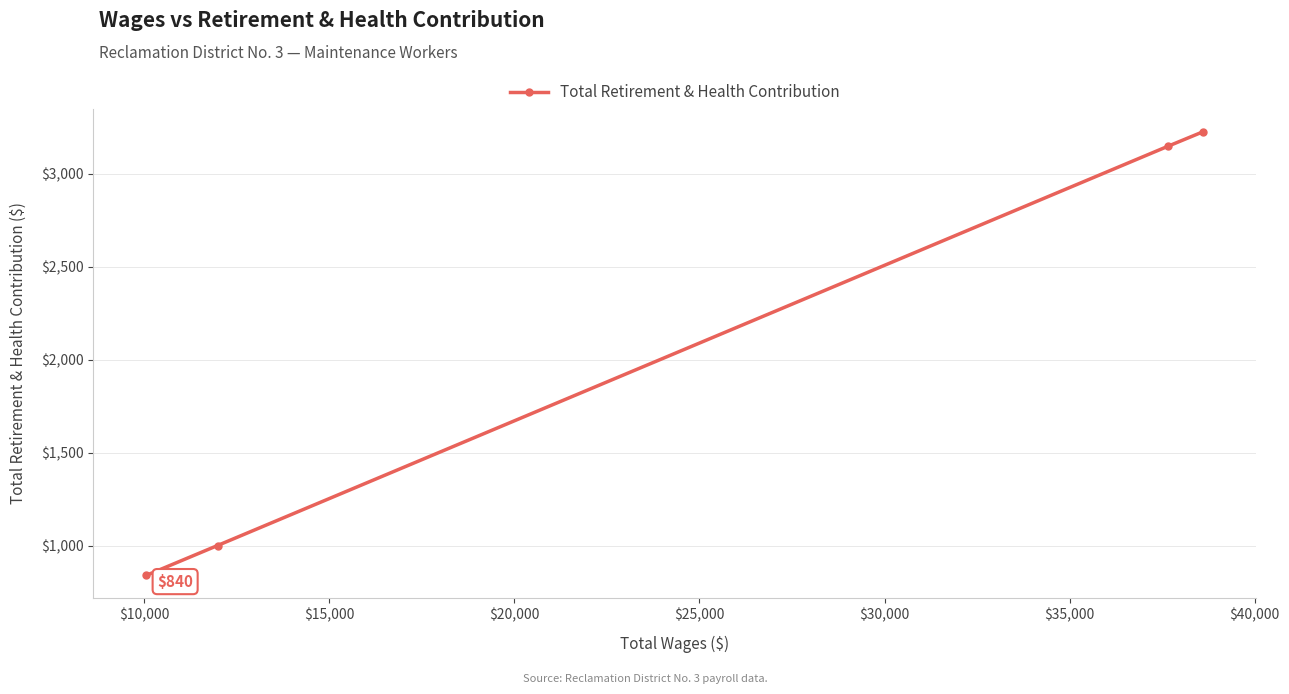

What is the difference between the maximum and second lowest values?

2226